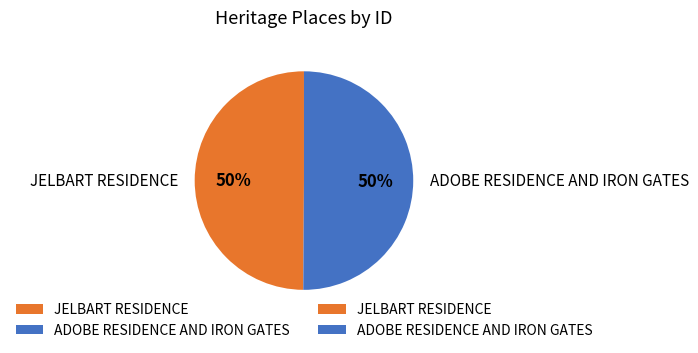

Approximately how many times larger is the value at JELBART RESIDENCE compared to ADOBE RESIDENCE AND IRON GATES?

1.0